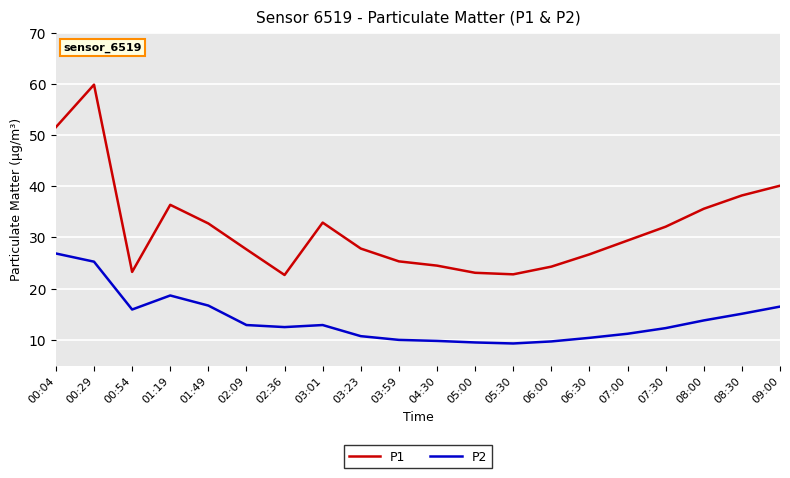

Count the number of categories in the chart.

20